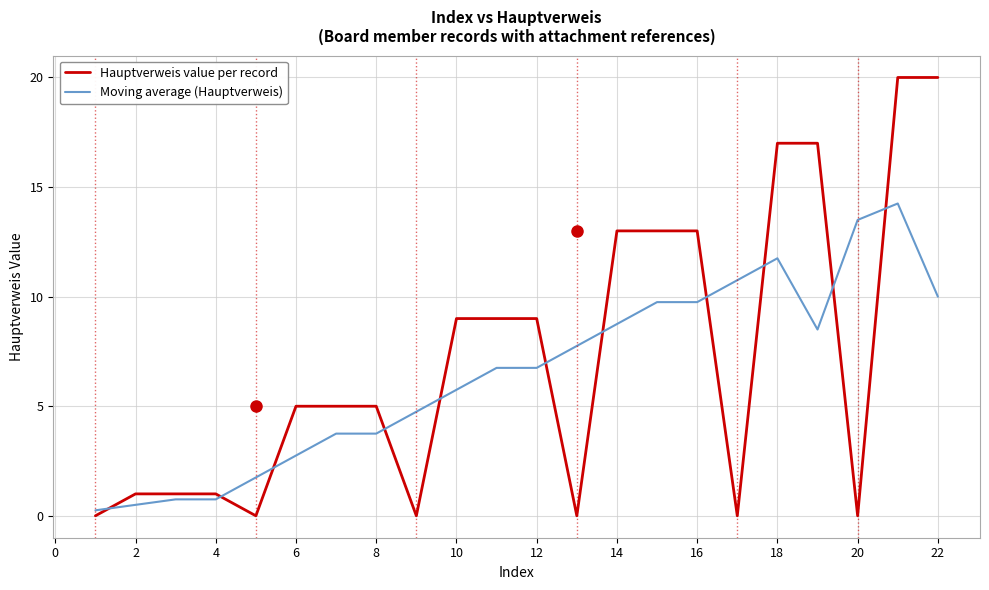

What is the difference between the maximum and minimum values in the Hauptverweis value per record series?

20.0